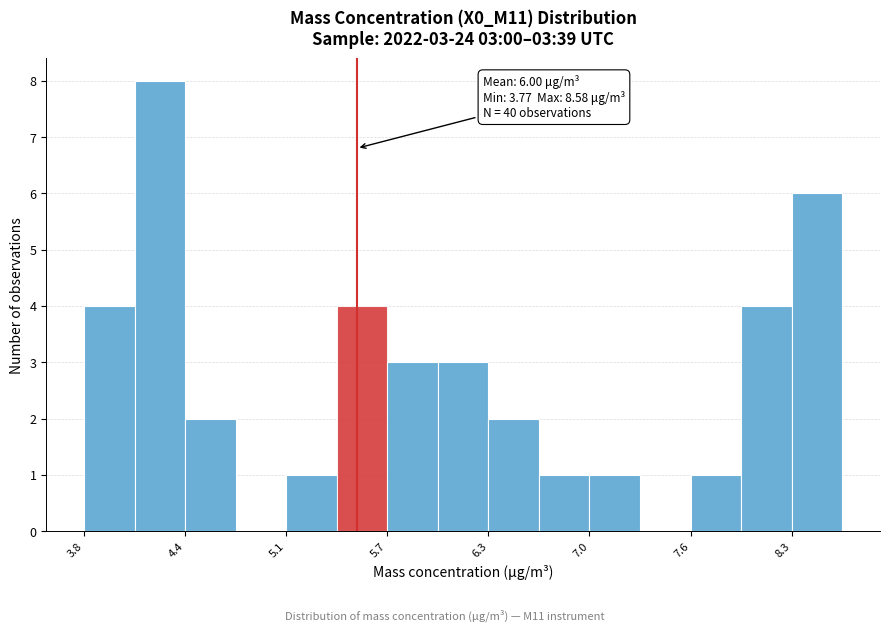

Read against the x-axis, roughly where is the centre of the tallest bar?

4.3